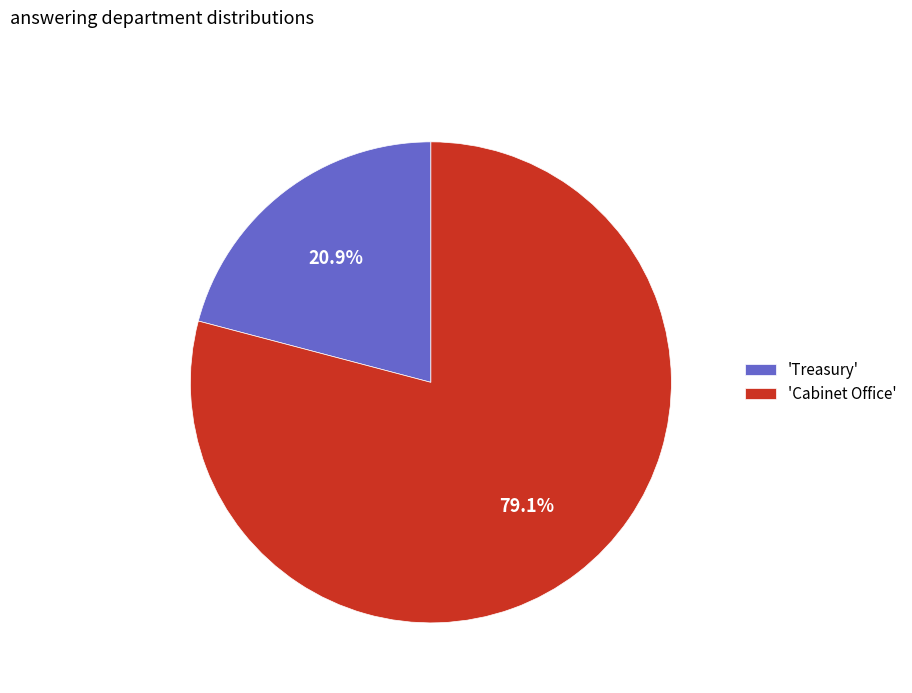

What is the largest slice in the pie chart?

'Cabinet Office'